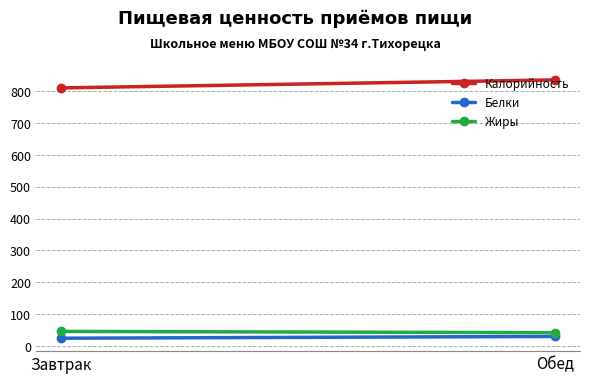

At Завтрак, list the series in order from largest to smallest.

Калорийность, Жиры, Белки